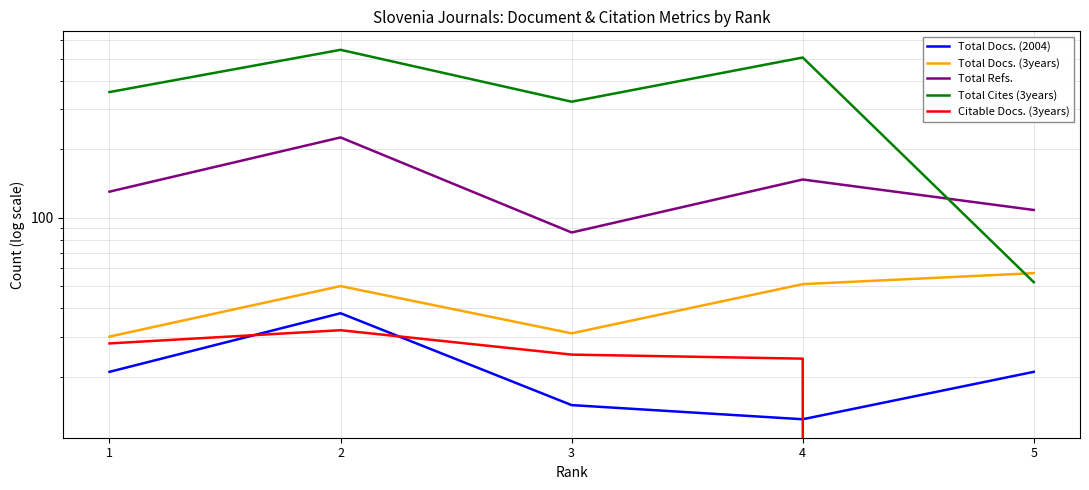

What is the difference between the highest and lowest values at 1?

335